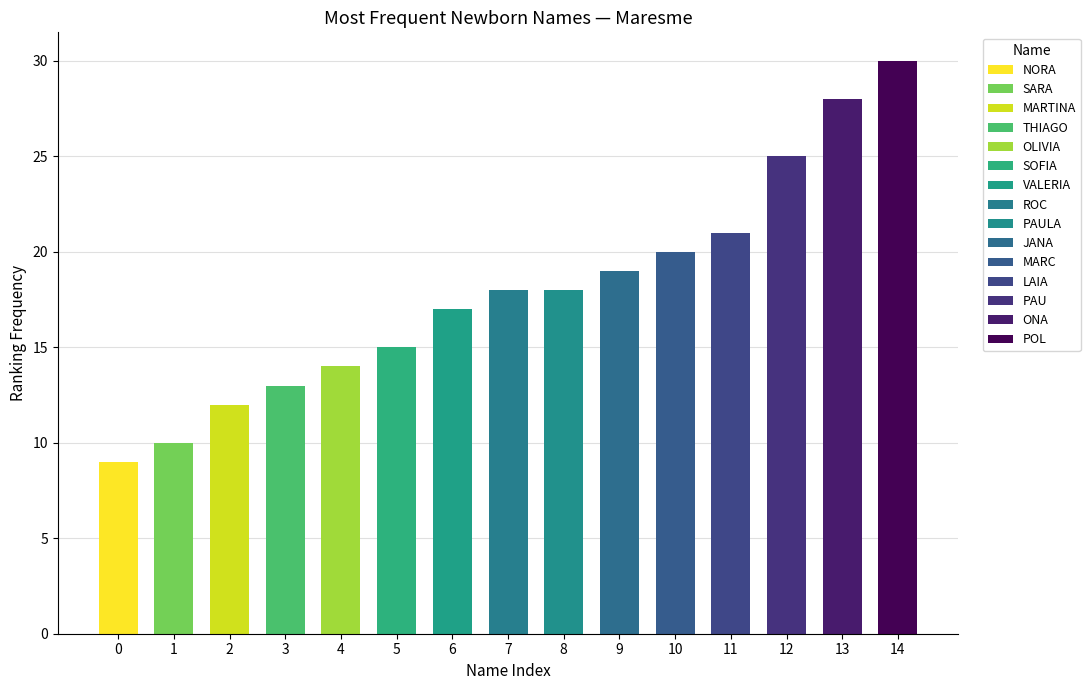

At which category does the chart reach its minimum across all series?

0